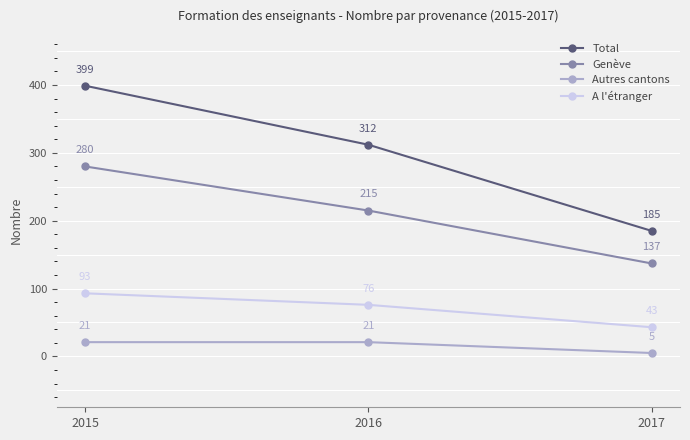

What is the value of the Autres cantons point at the 3rd from the left?

5